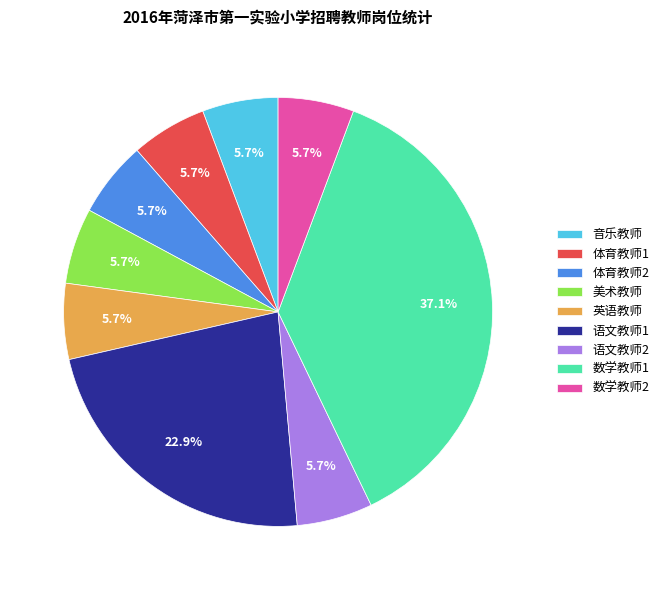

What percentage is NOT represented by 数学教师2?

94.3%